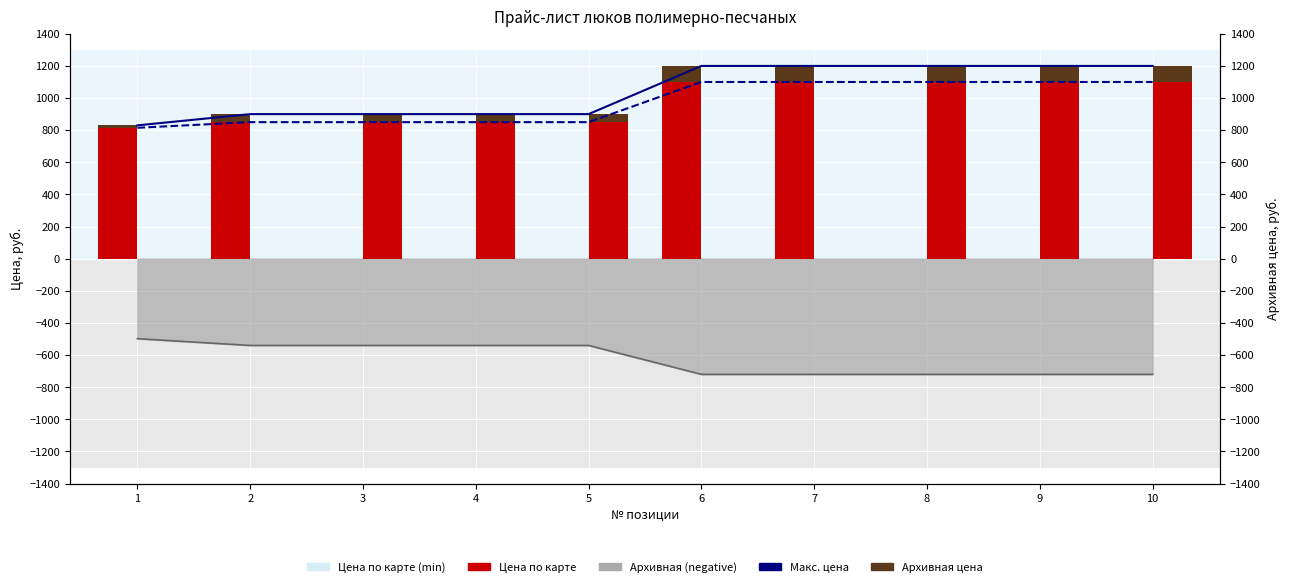

Between 2 and 8, which series saw the biggest shift?

Архивная цена